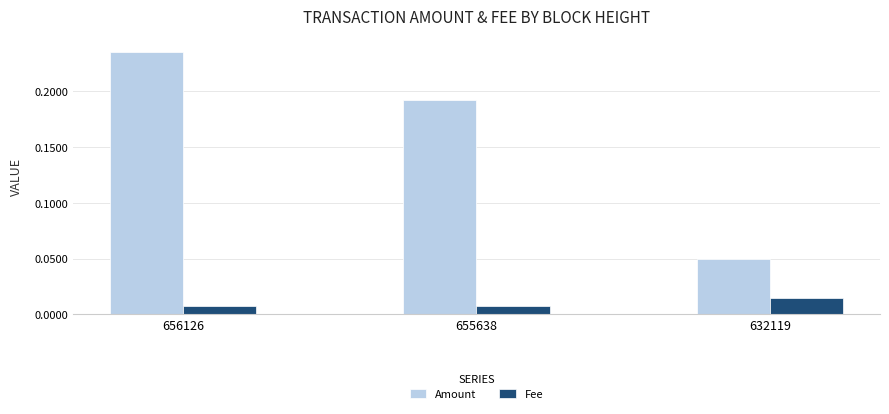

Rank the categories by Amount value from lowest to highest.

632119, 655638, 656126